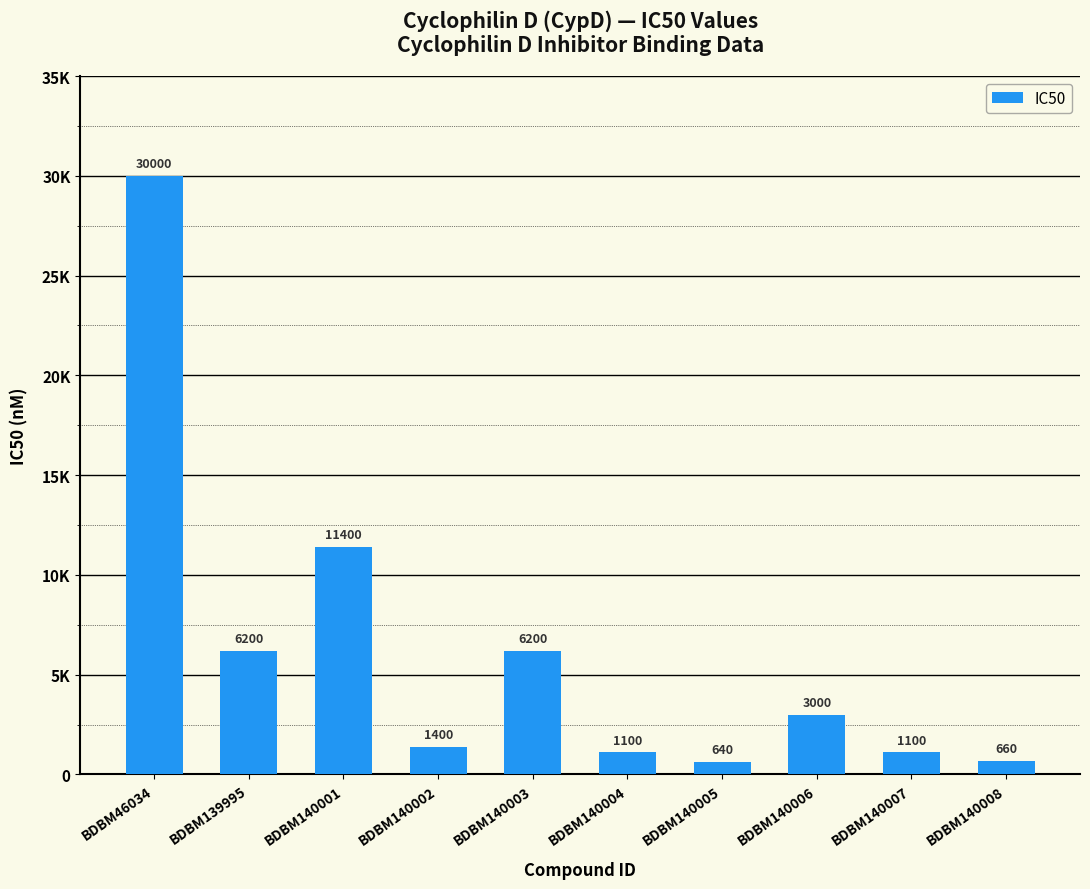

What is the value of the 10th bar from the left?

660